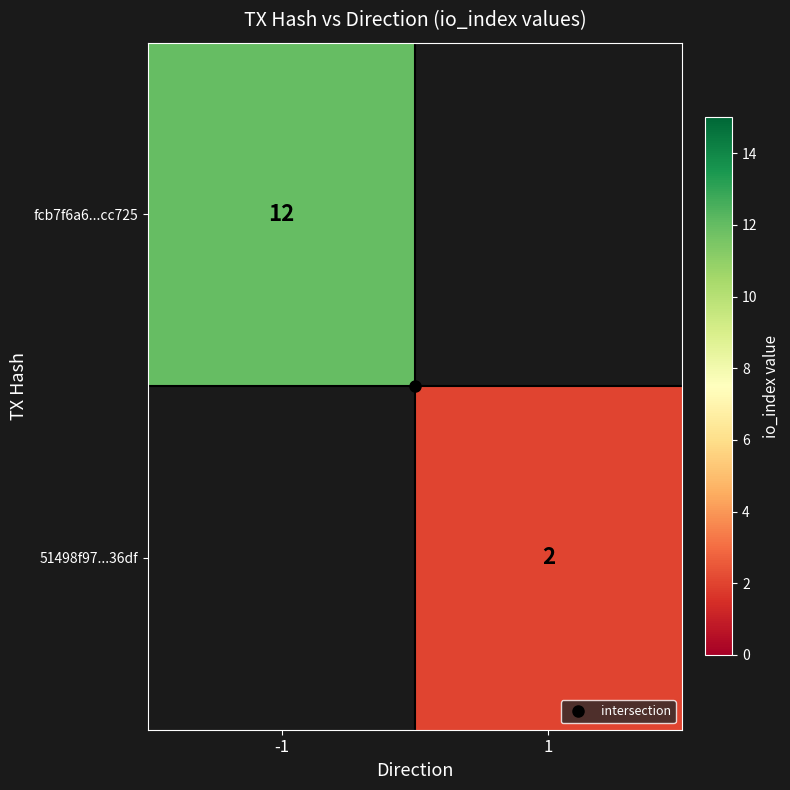

What is the approximate value of fcb7f6a6...cc725 at -1?

12.0